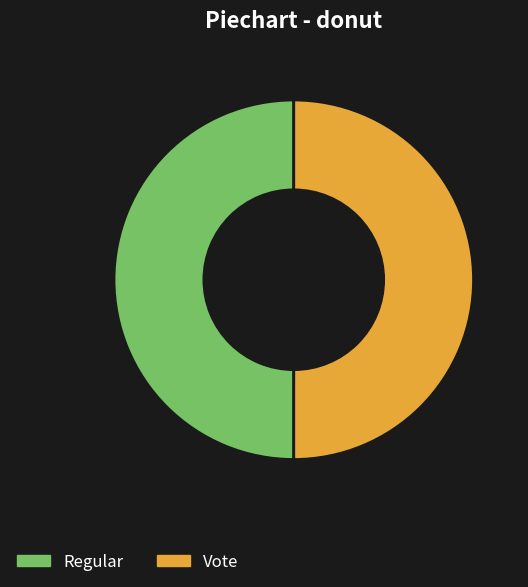

Approximately how many times larger is the value at Regular compared to Vote?

1.0